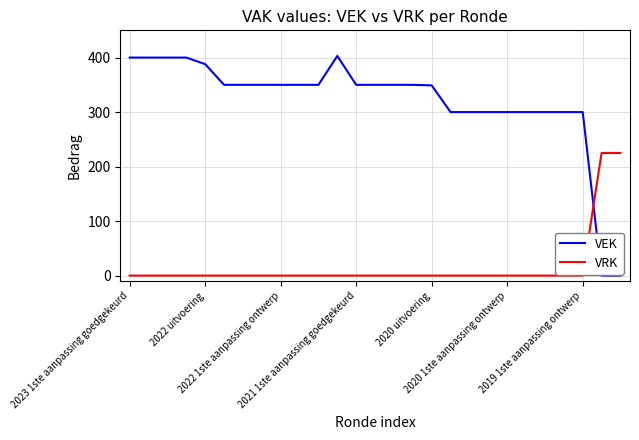

How many values in the VEK series are below 350?

11